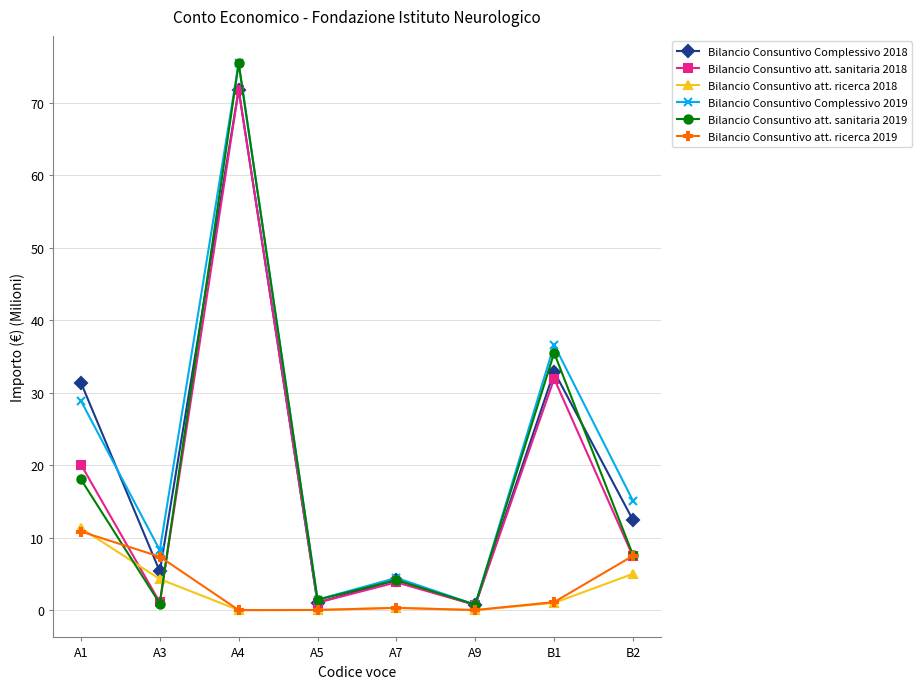

True or false: Bilancio Consuntivo att. sanitaria 2018 has more than 0 interior local peaks.

True